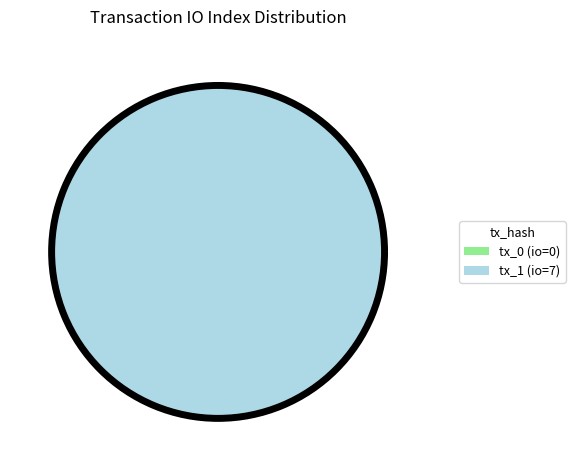

Rank the categories by value from lowest to highest.

tx_0 (io=0), tx_1 (io=7)